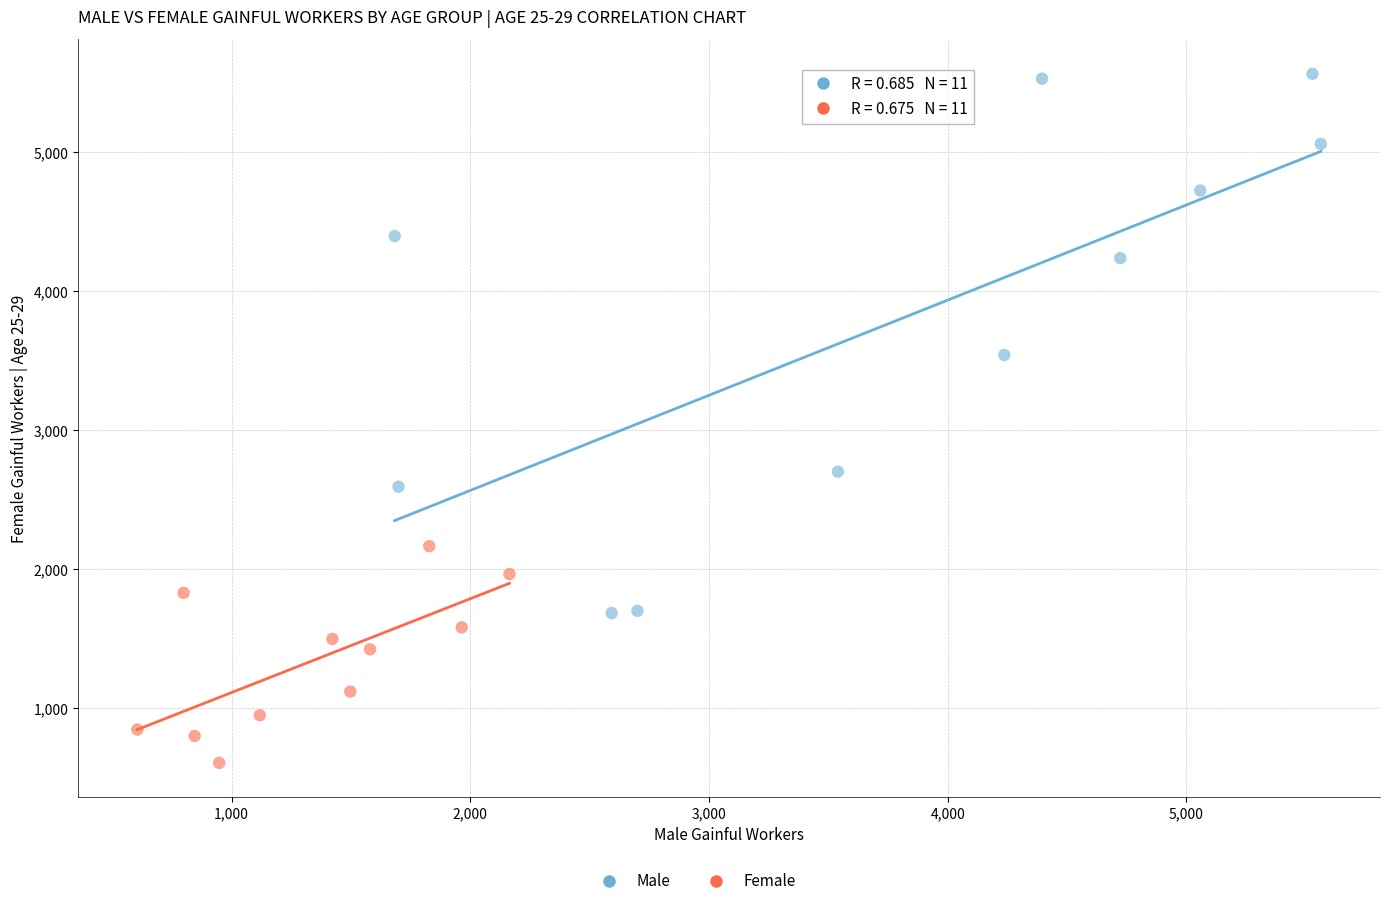

Which series contains the lowest Y value?

Female